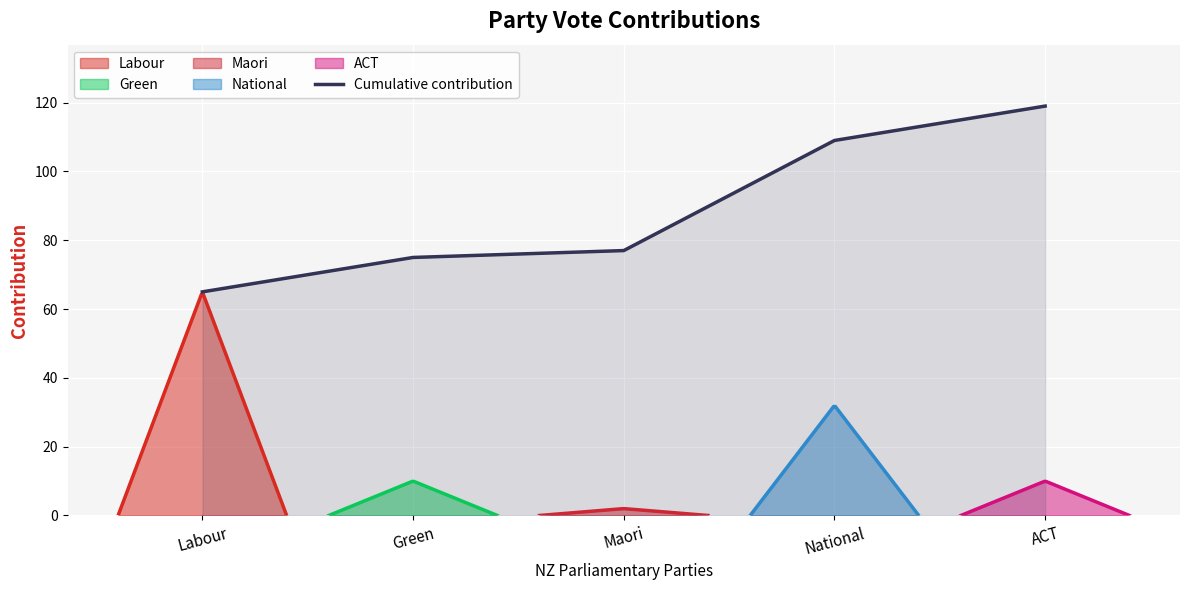

How many lines are shown in the chart?

1